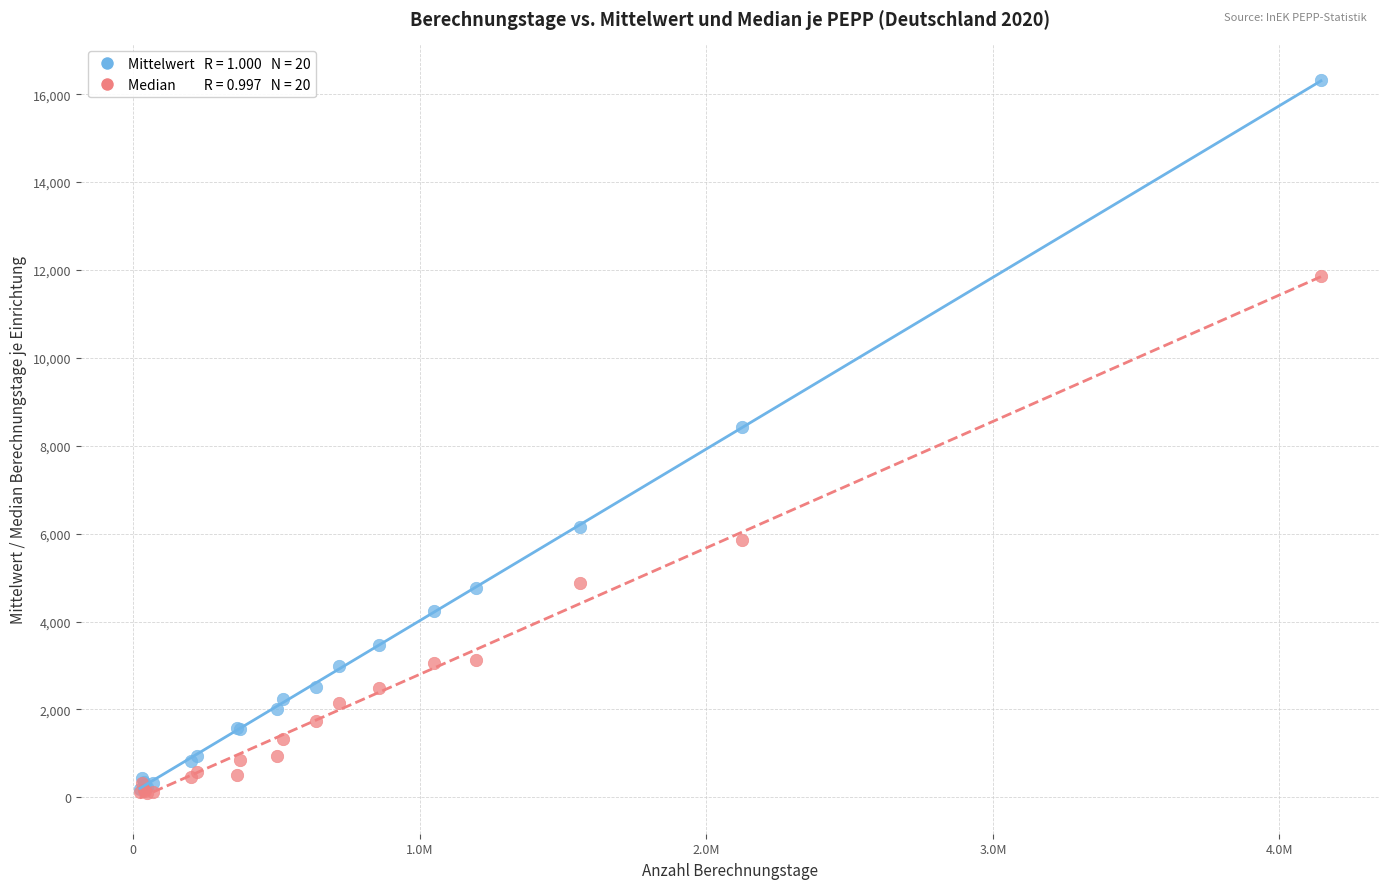

Across all series, what Y value is closest to 8208?

8432.9